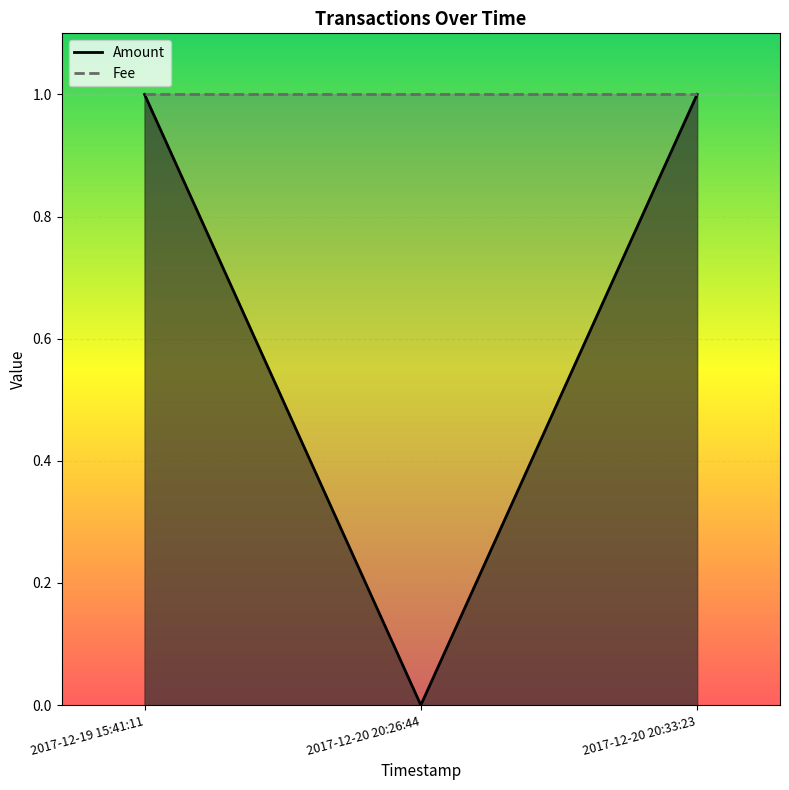

Reading right to left, what are all the values shown in this chart?

1	0	1